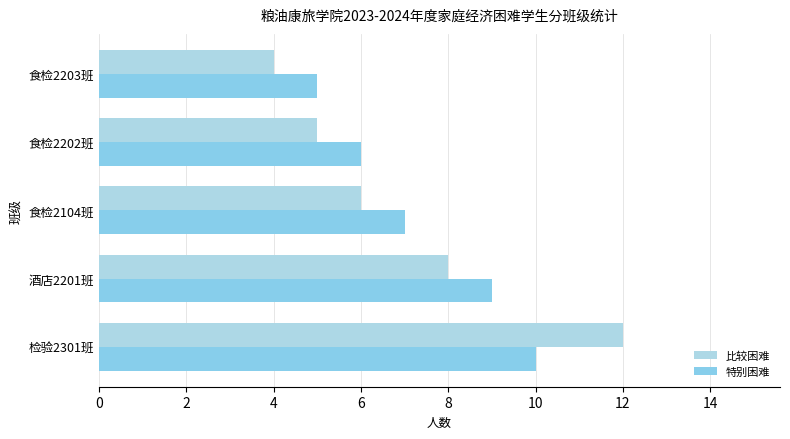

What is the lowest value of the 特别困难 series?

5